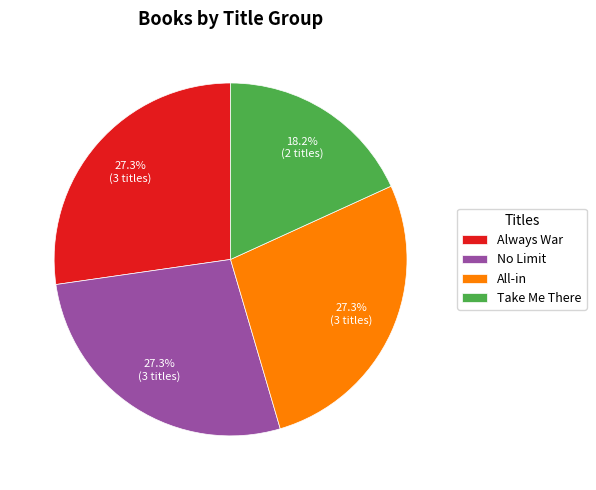

What portion of the pie excludes Always War?

72.7%